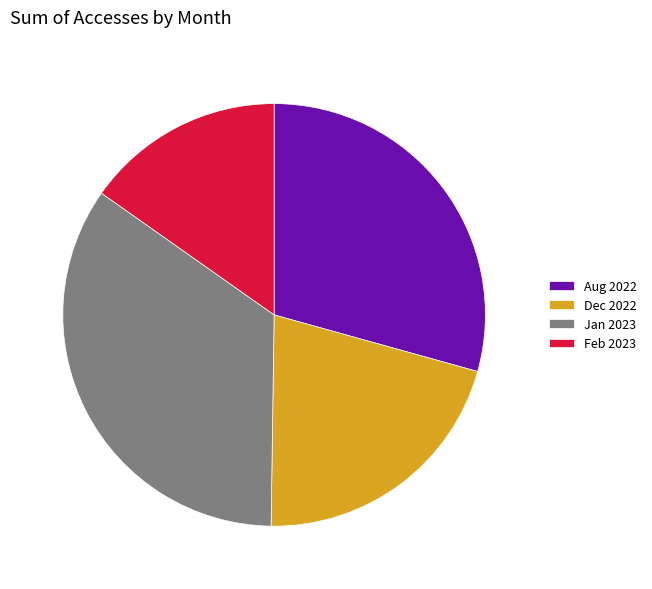

Is there any slice that represents more than half of the pie?

No